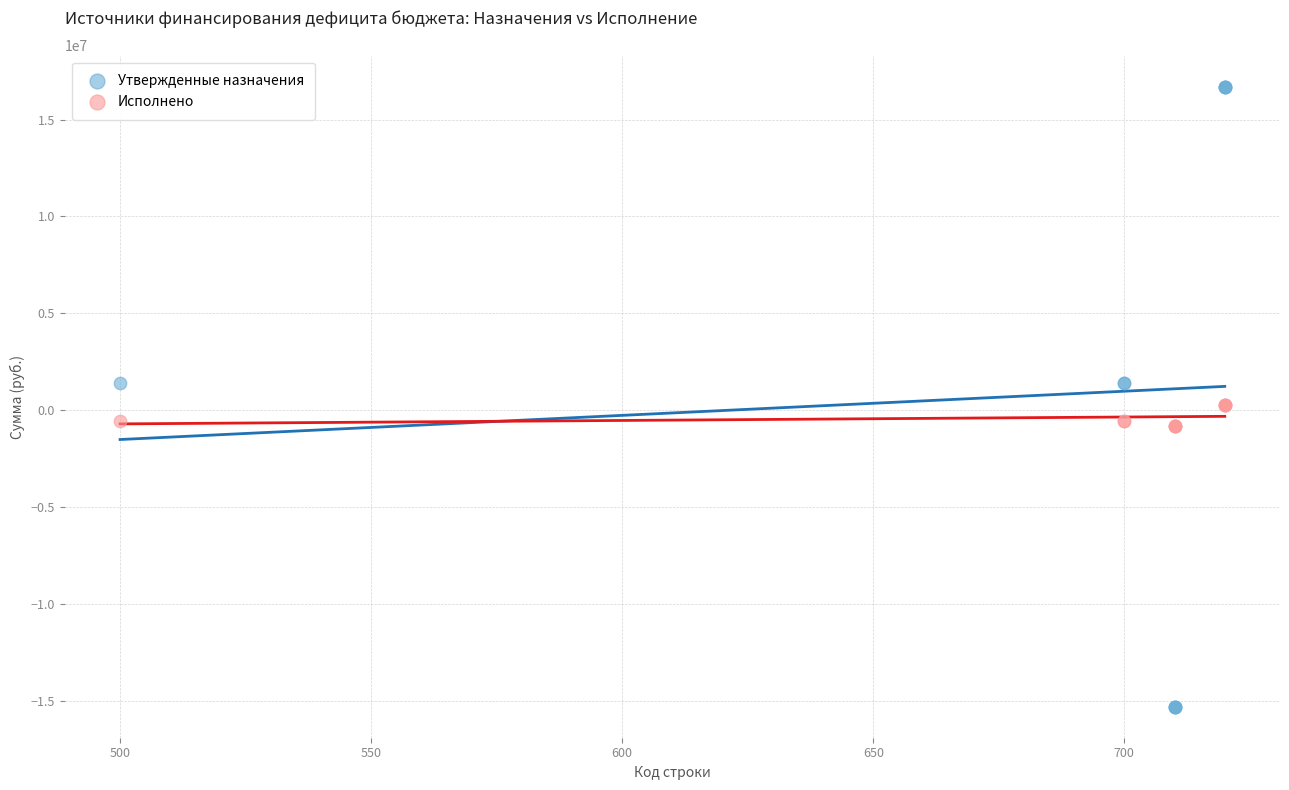

What are all the series names shown in the legend?

Утвержденные назначения, Исполнено